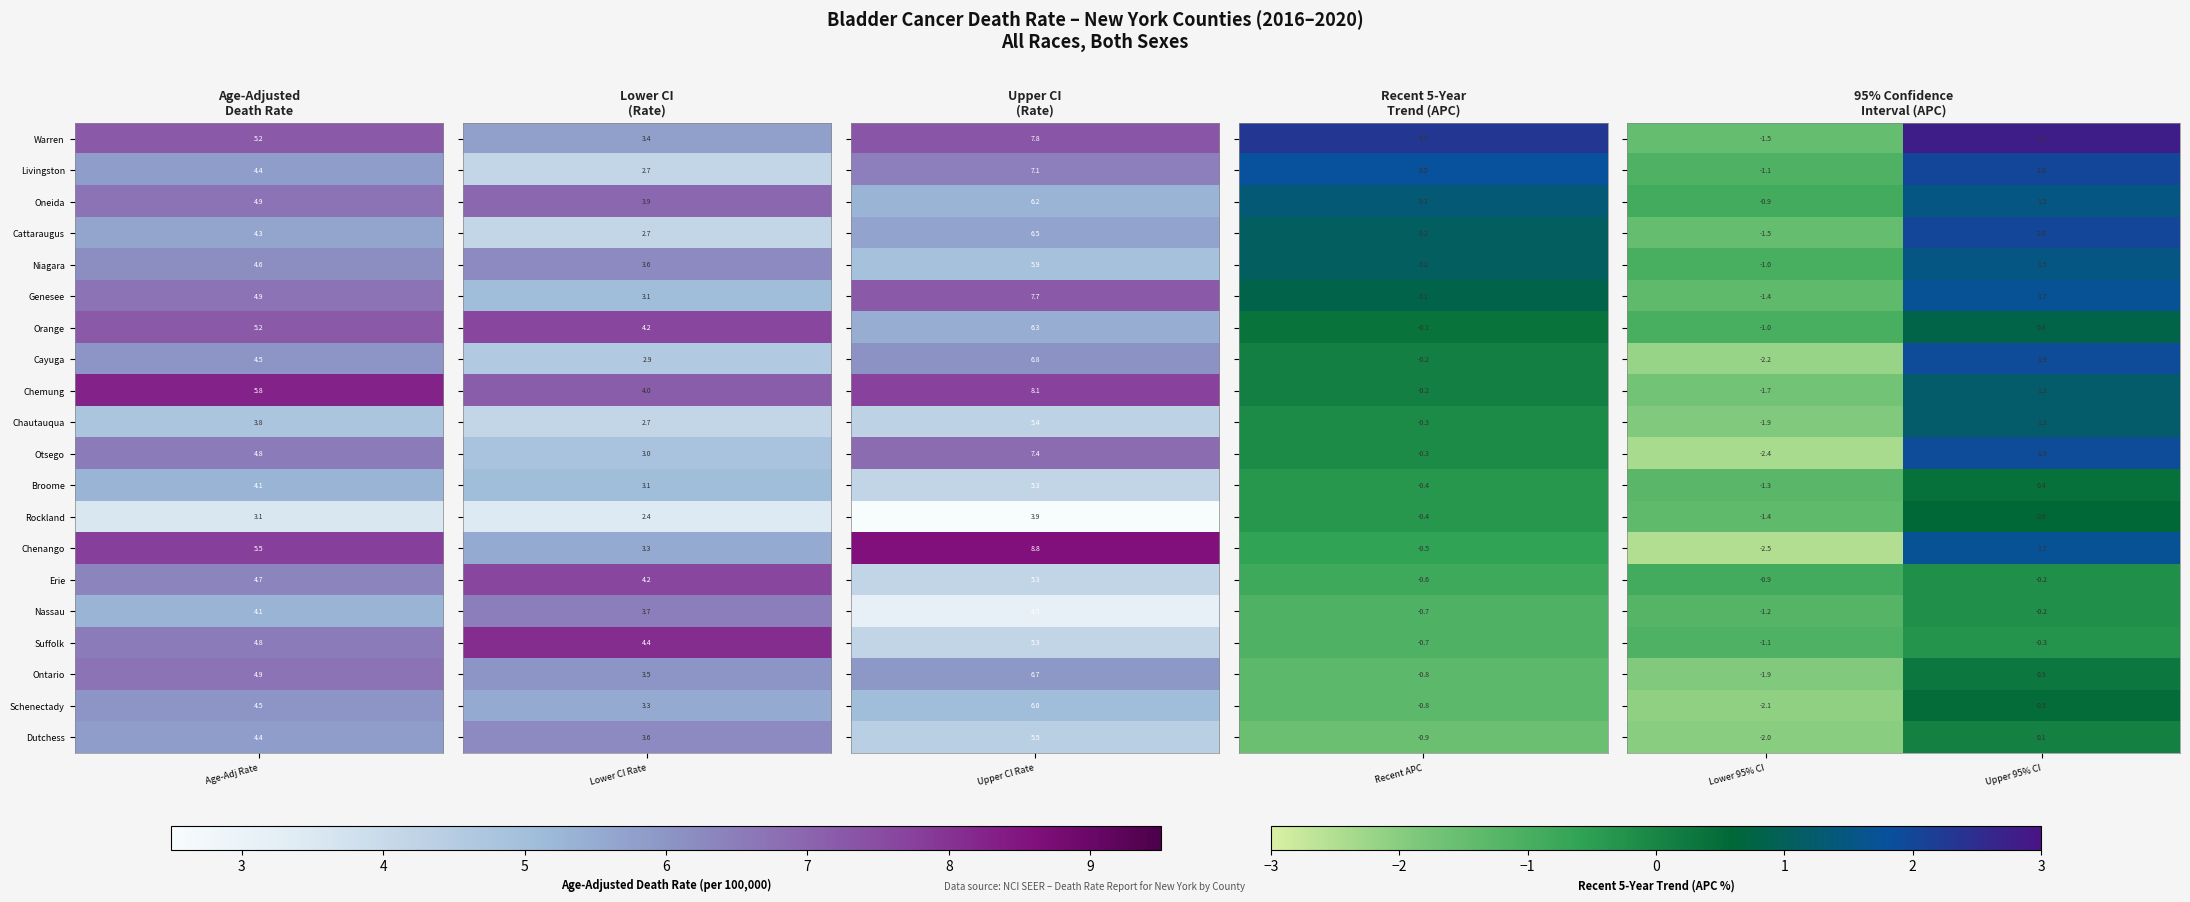

What is the total value across all series at Upper 95% CI?

21.4